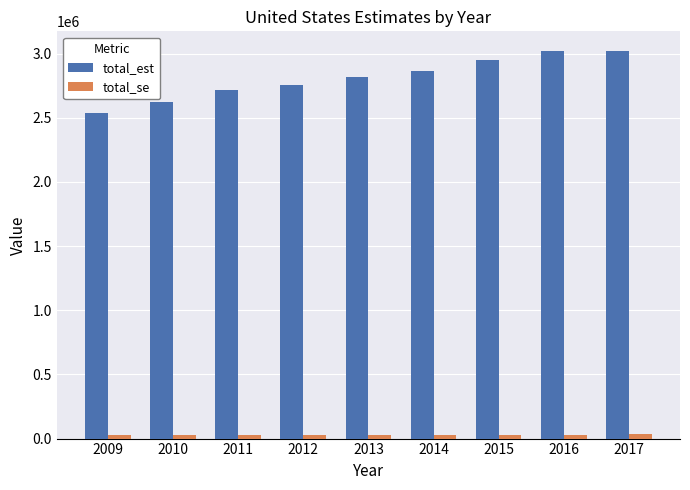

What is the greatest value displayed?

3022676.0